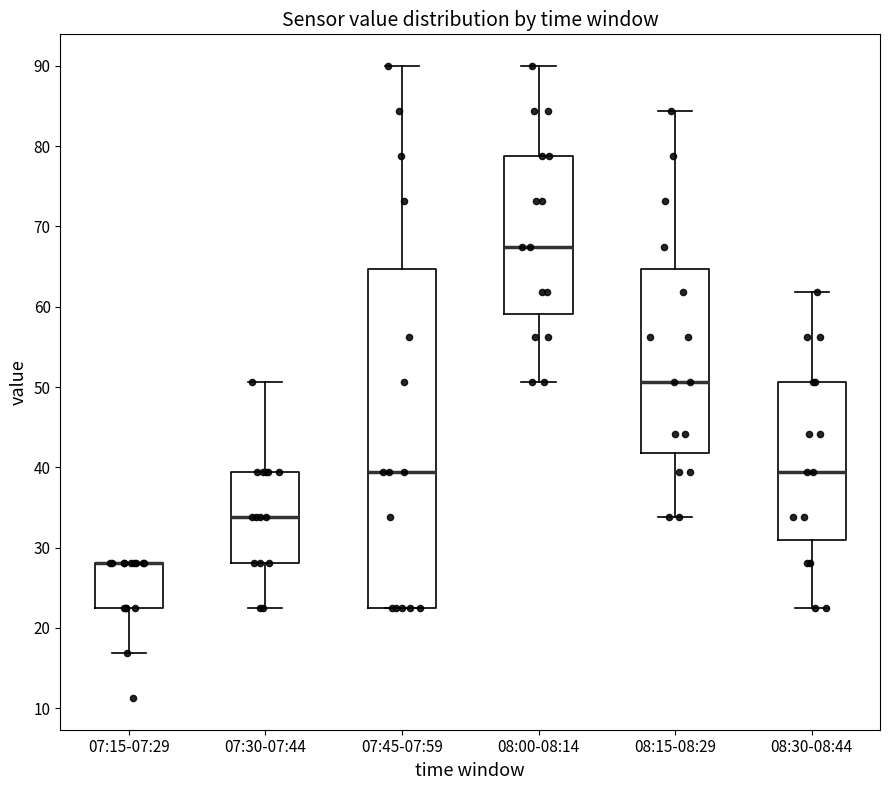

Which box is the tallest, from its lower edge to its upper edge?

07:45-07:59